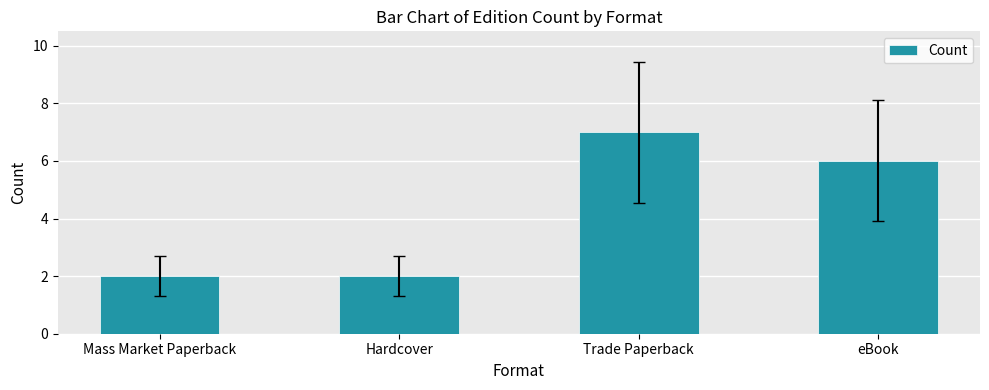

How many series are shown in this chart?

1